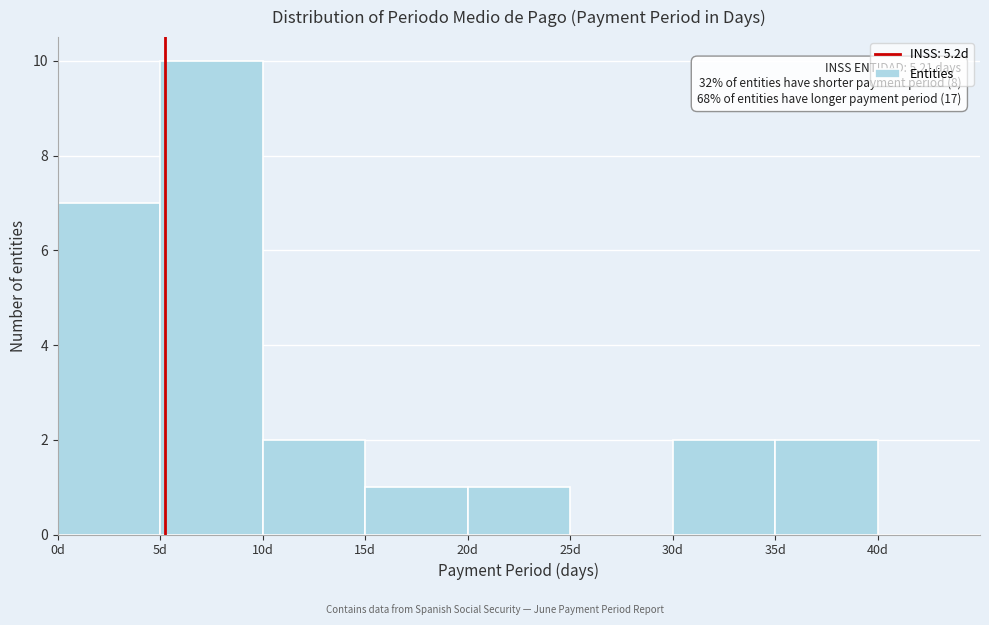

Over which range of the x-axis is the bar tallest?

5 to 10